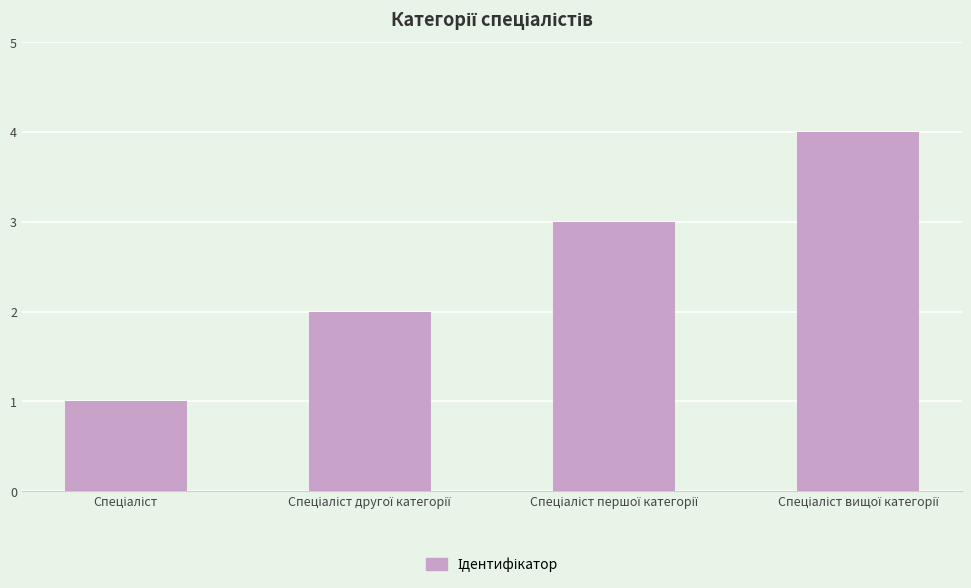

What is the sum of all values?

10